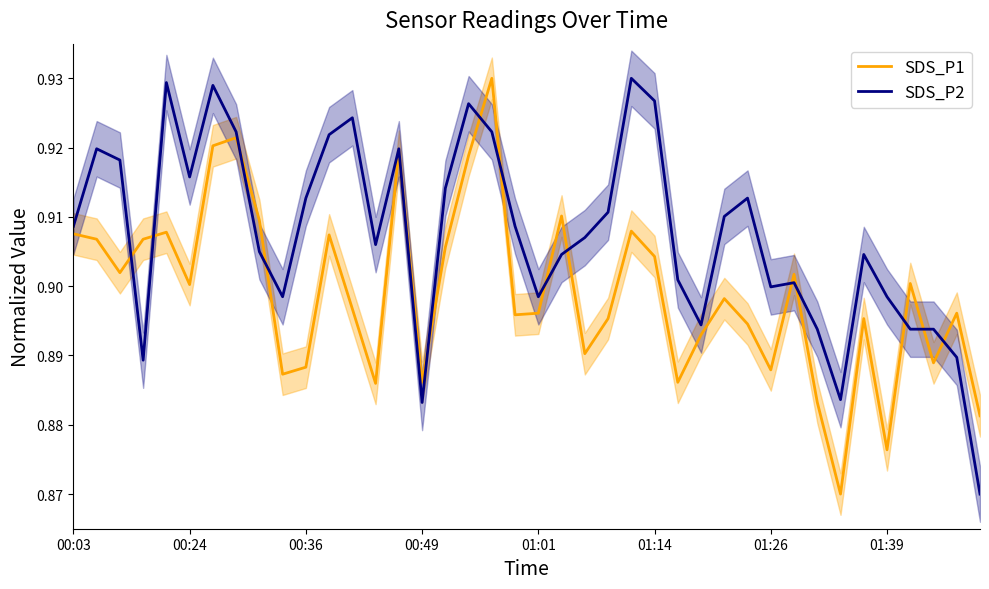

What is the sum of all SDS_P2 values?

36.3